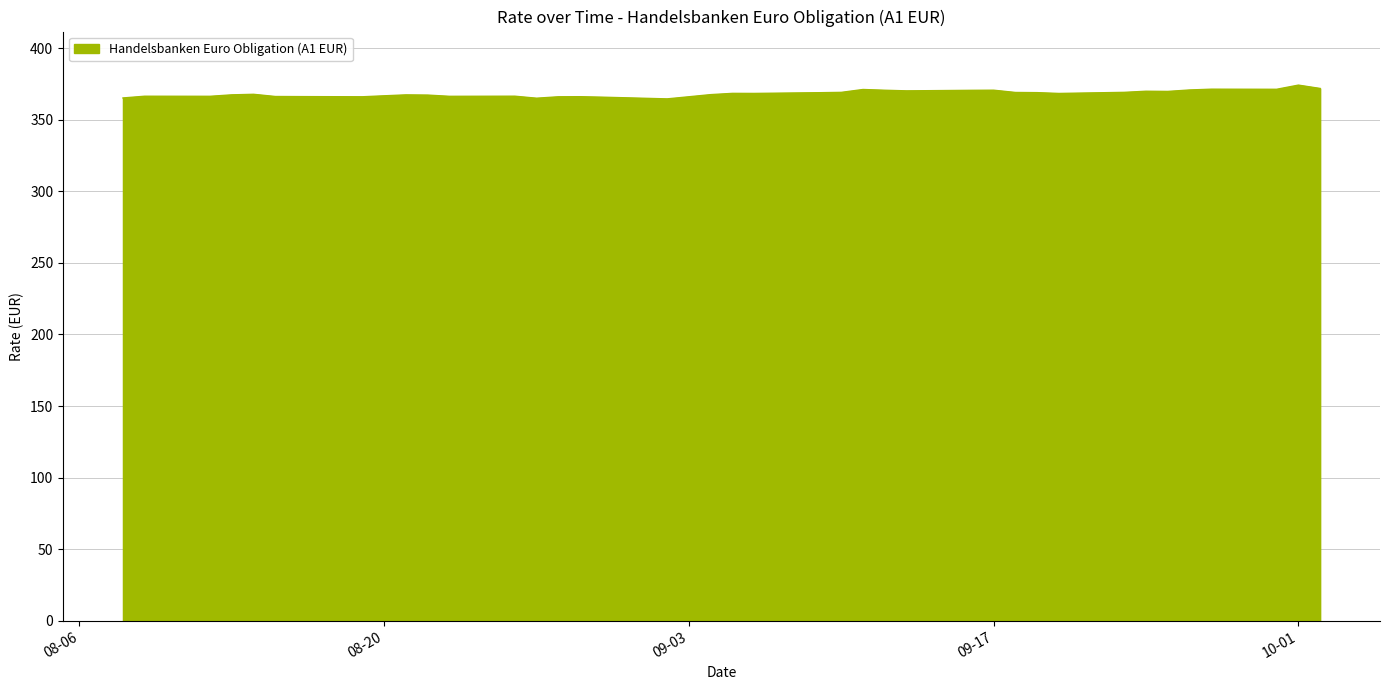

What is the difference between the maximum and minimum values?

9.6